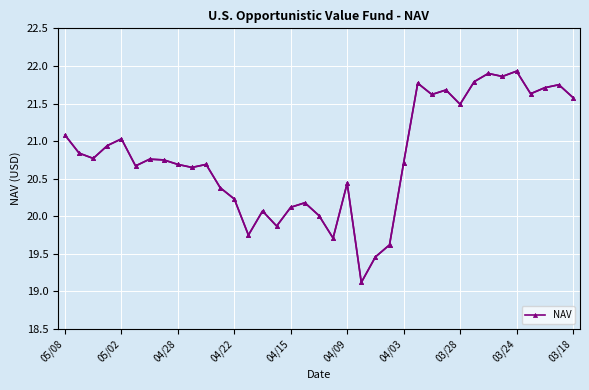

What position from the left is 19?

20